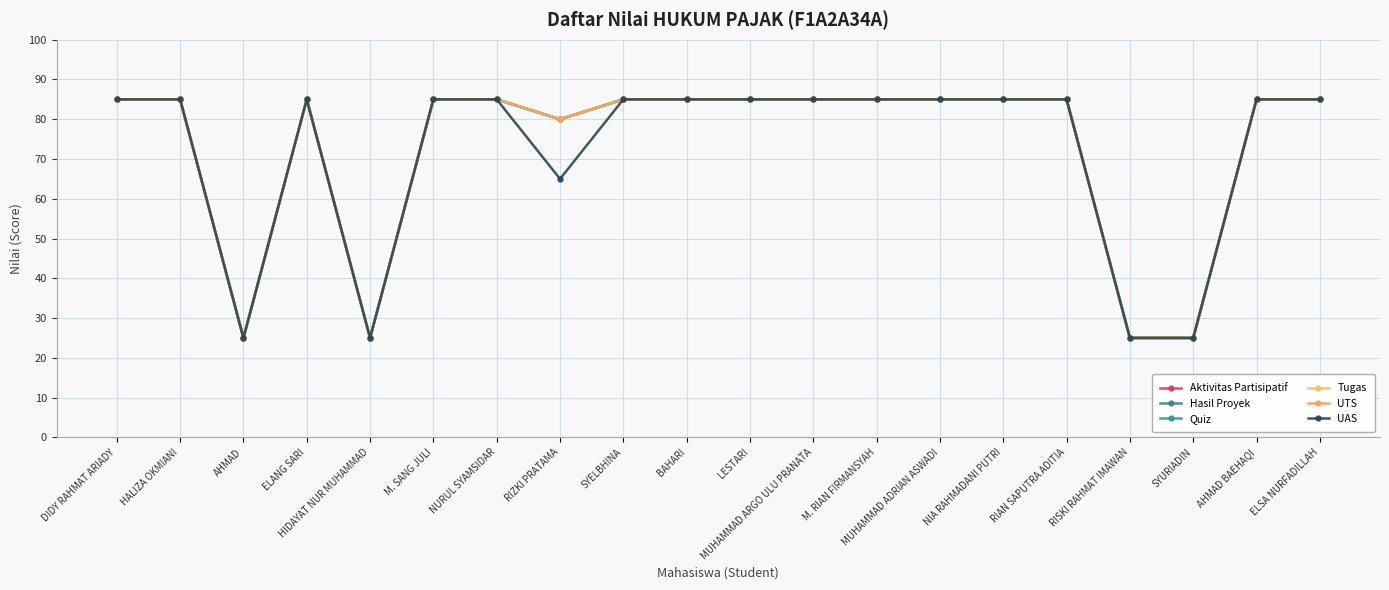

True or false: Tugas and Aktivitas Partisipatif intersect in this chart.

False